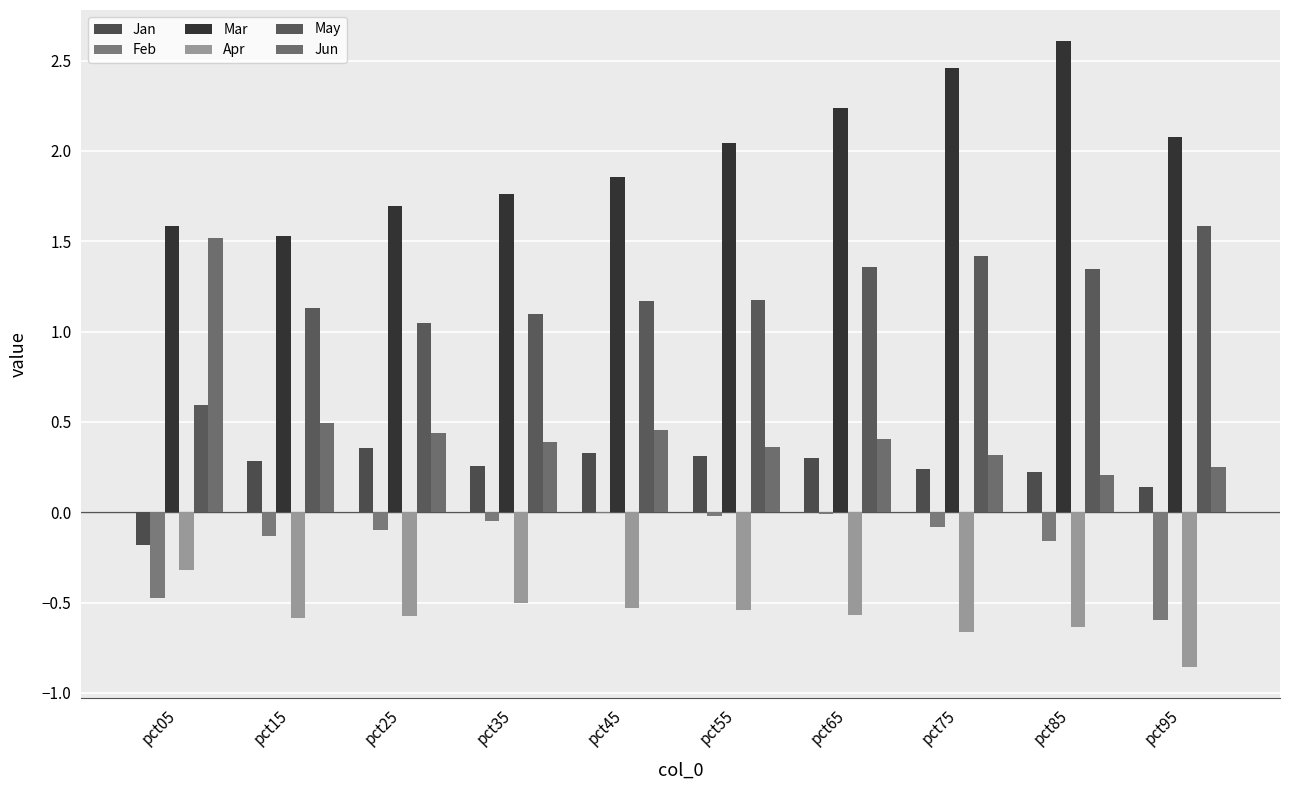

Between pct45 and pct95, which series saw the biggest shift?

Feb